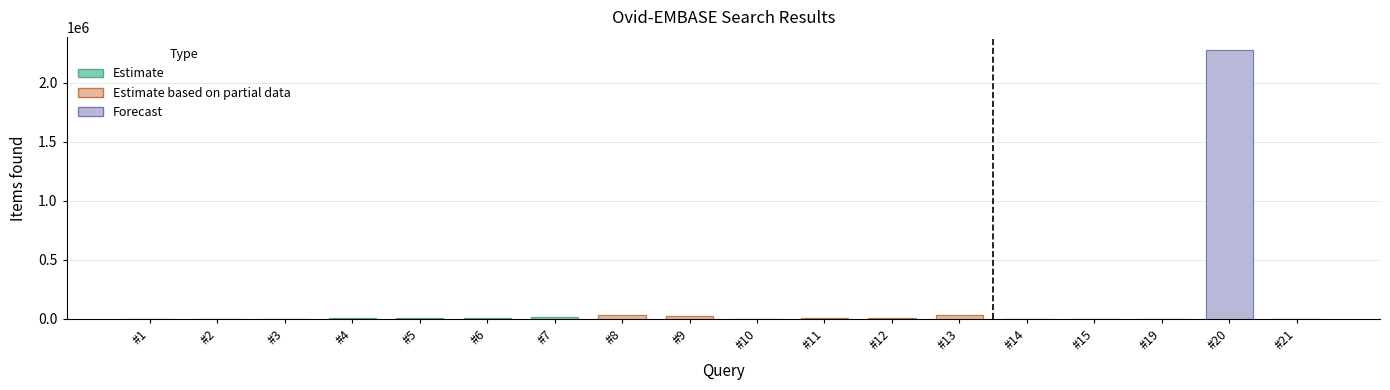

Which category has the highest value across all series?

#20